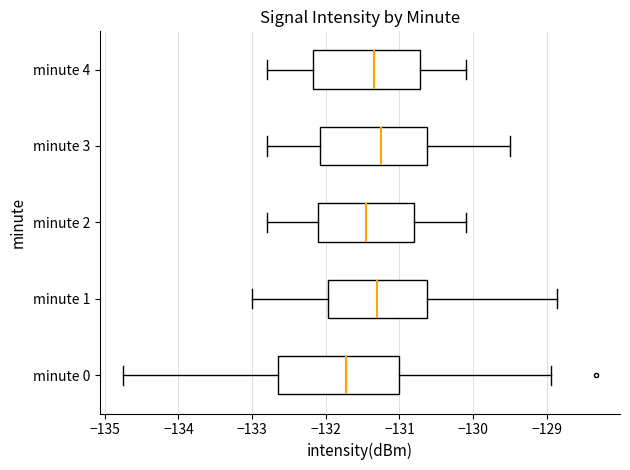

Reading bottom to top, transcribe this box plot: for each box, give where its median line is, the range the box spans, and where its two whiskers end, as read against the x-axis. The values are not printed on the chart, so give them approximately, as read against the axis.

minute 0: median -131.7, box -132.7 to -131.0, whiskers -134.7 to -128.9
minute 1: median -131.3, box -132.0 to -130.6, whiskers -133.0 to -128.9
minute 2: median -131.4, box -132.1 to -130.8, whiskers -132.8 to -130.1
minute 3: median -131.2, box -132.1 to -130.6, whiskers -132.8 to -129.5
minute 4: median -131.3, box -132.2 to -130.7, whiskers -132.8 to -130.1